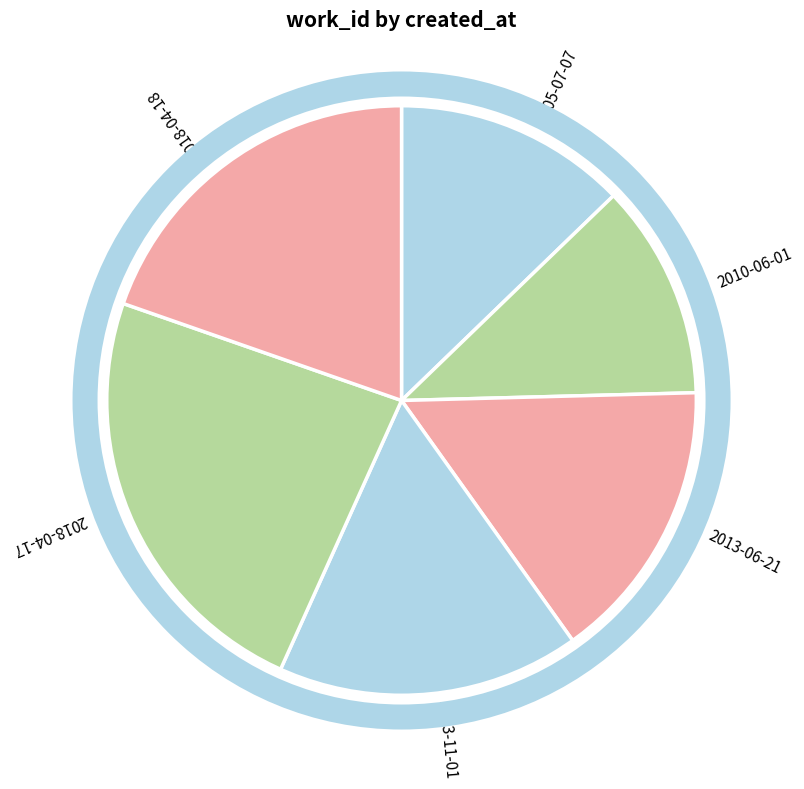

How many segments does this pie chart have?

6